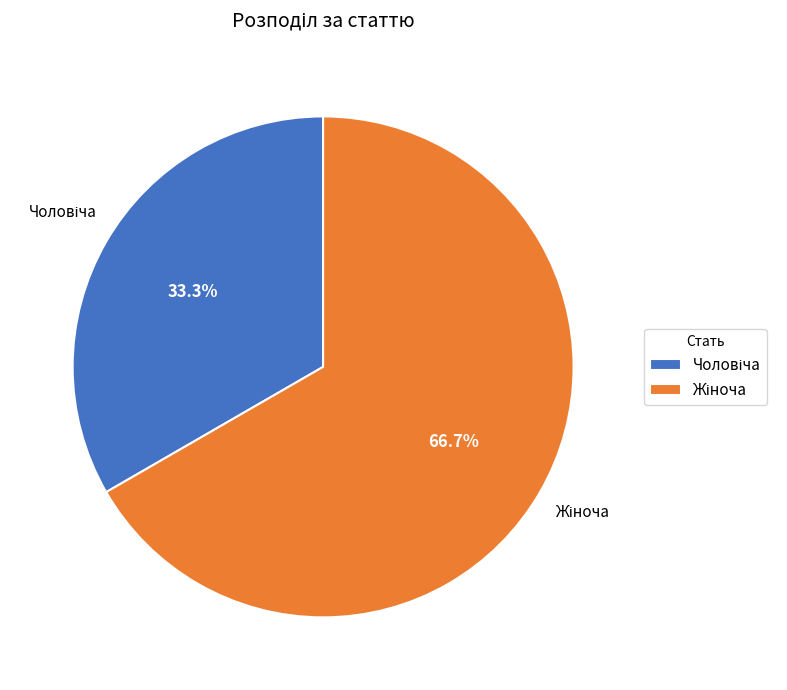

Is there a majority slice in this chart?

Yes